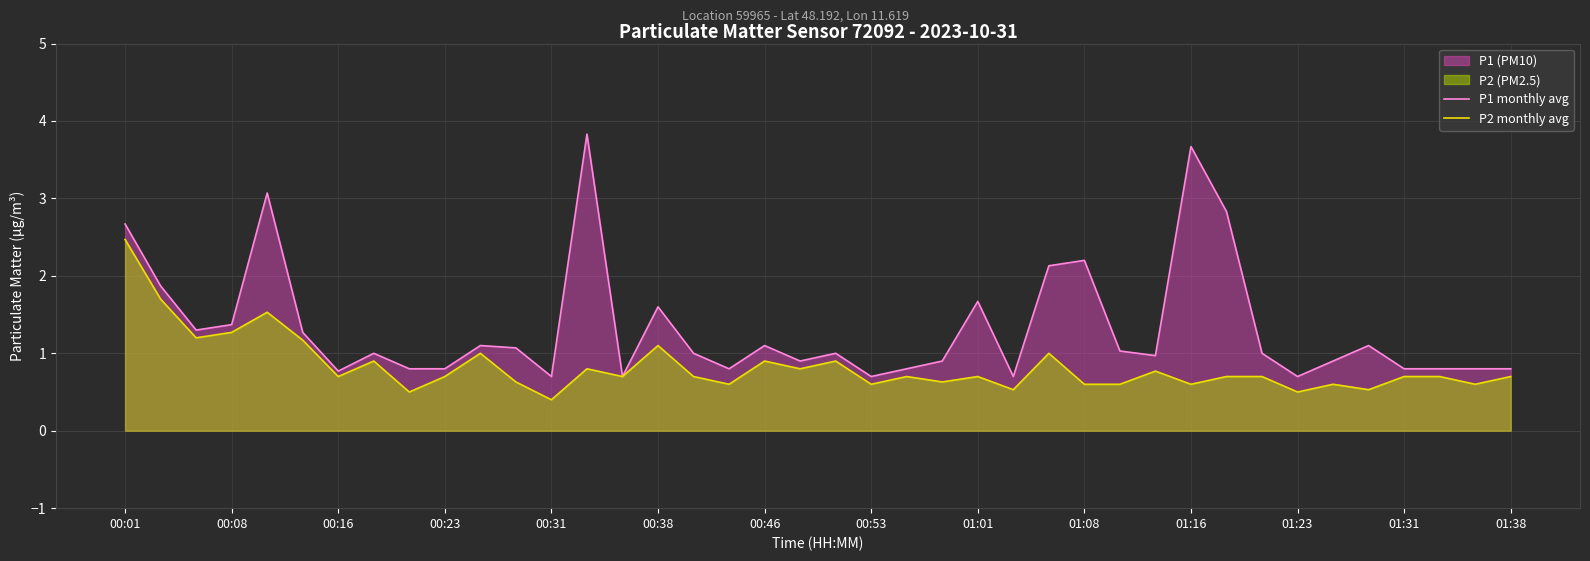

True or false: P1 monthly avg and P2 monthly avg cross at least once.

False